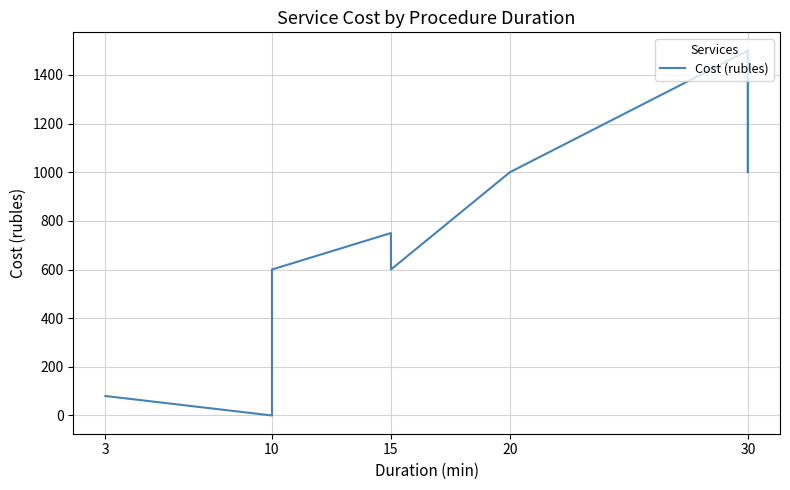

How many lines are shown in the chart?

1